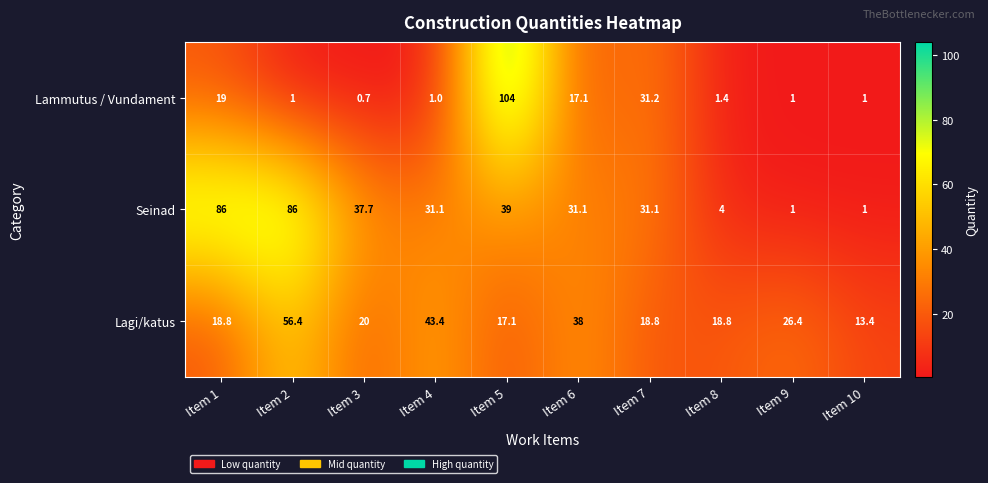

Which series has the widest spread of values?

Lammutus / Vundament